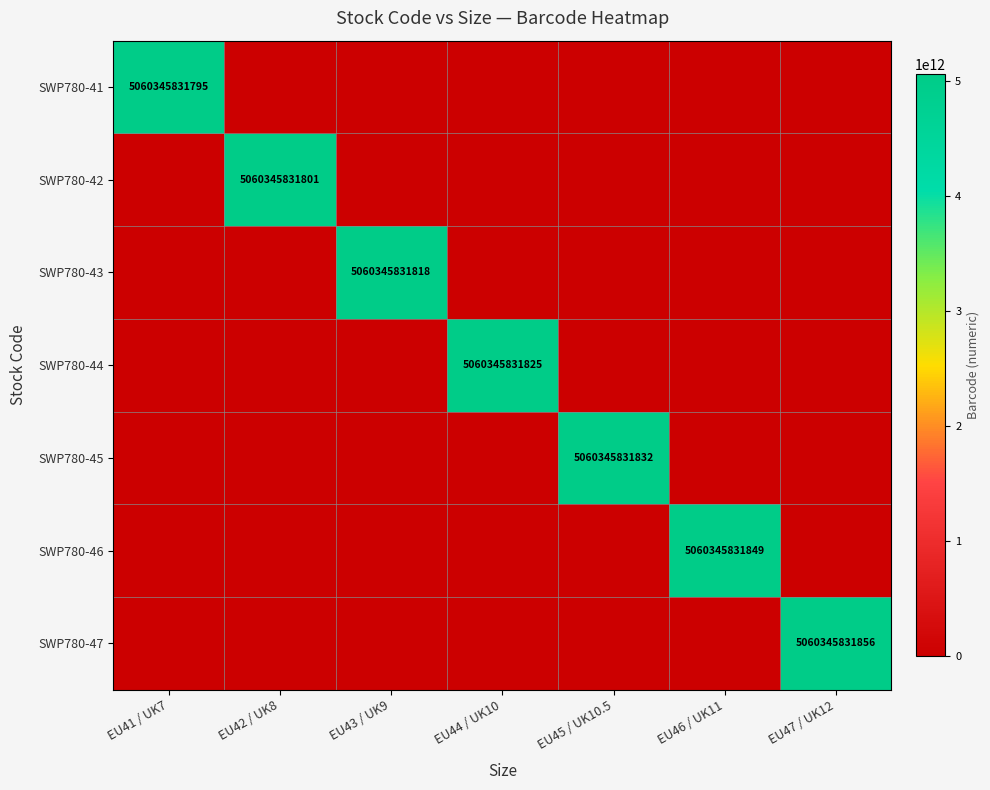

The value of SWP780-45 at EU45 / UK10.5 is 5060345831832. True or false?

True